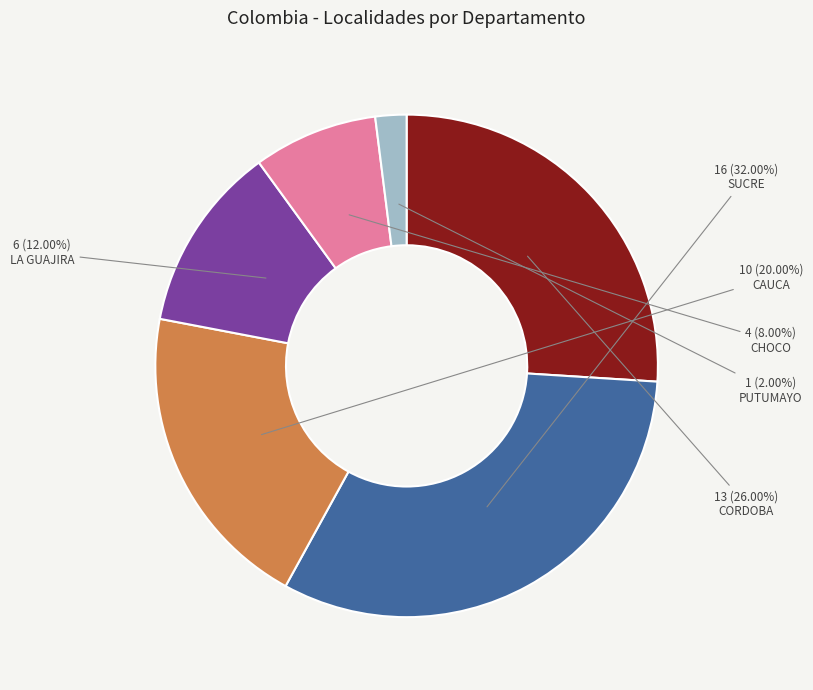

Is it true that CORDOBA is 32% of the pie?

False